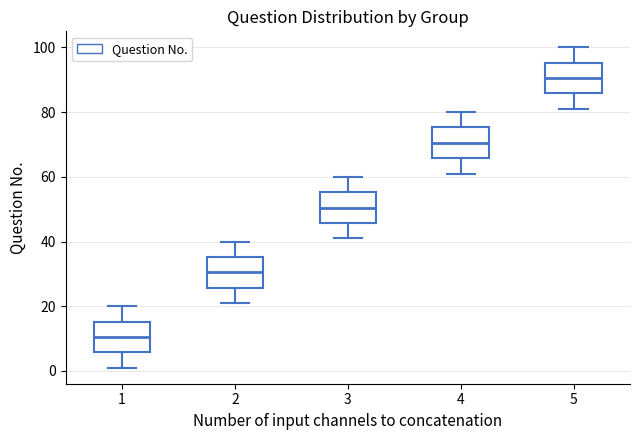

Which box has the highest median line?

5